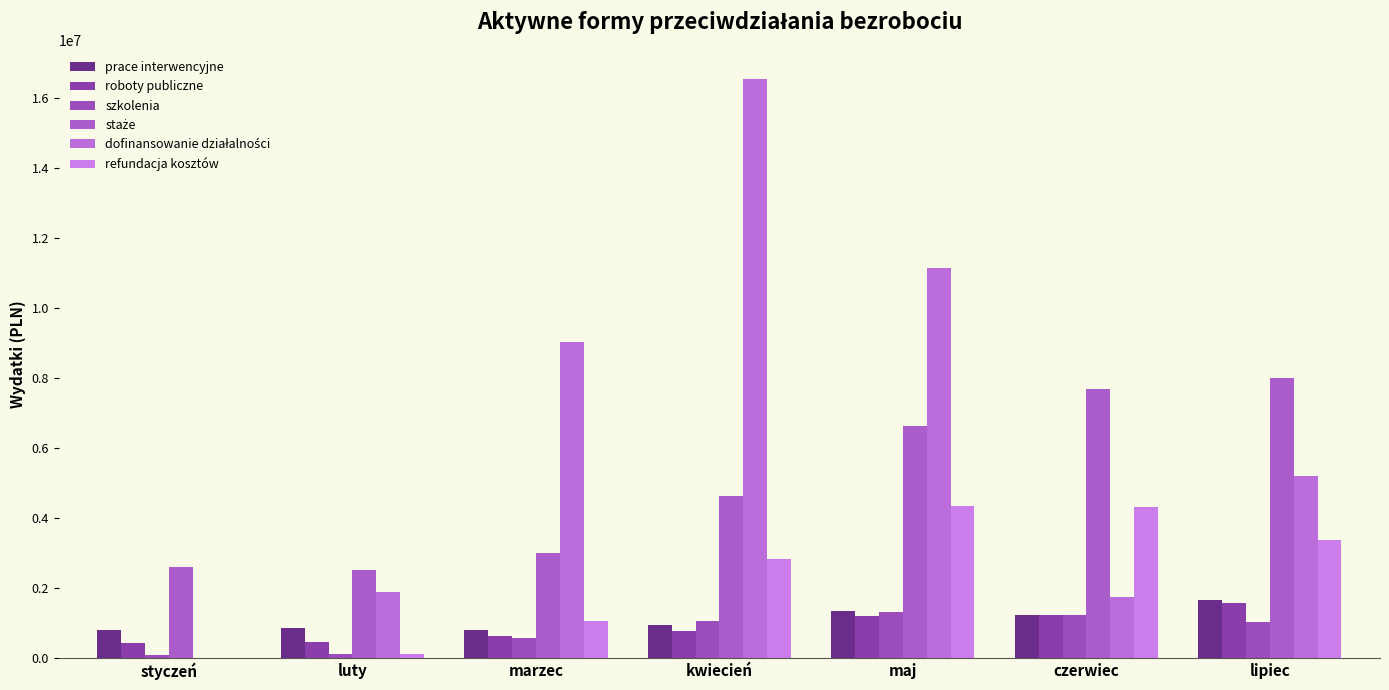

The value of szkolenia at czerwiec is 1213455.0. True or false?

True